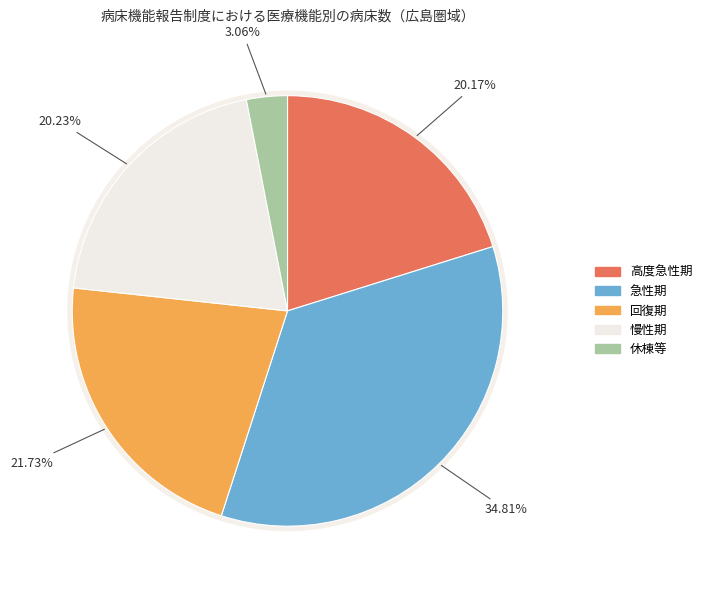

What is the change in value from 回復期 to 休棟等?

-2382